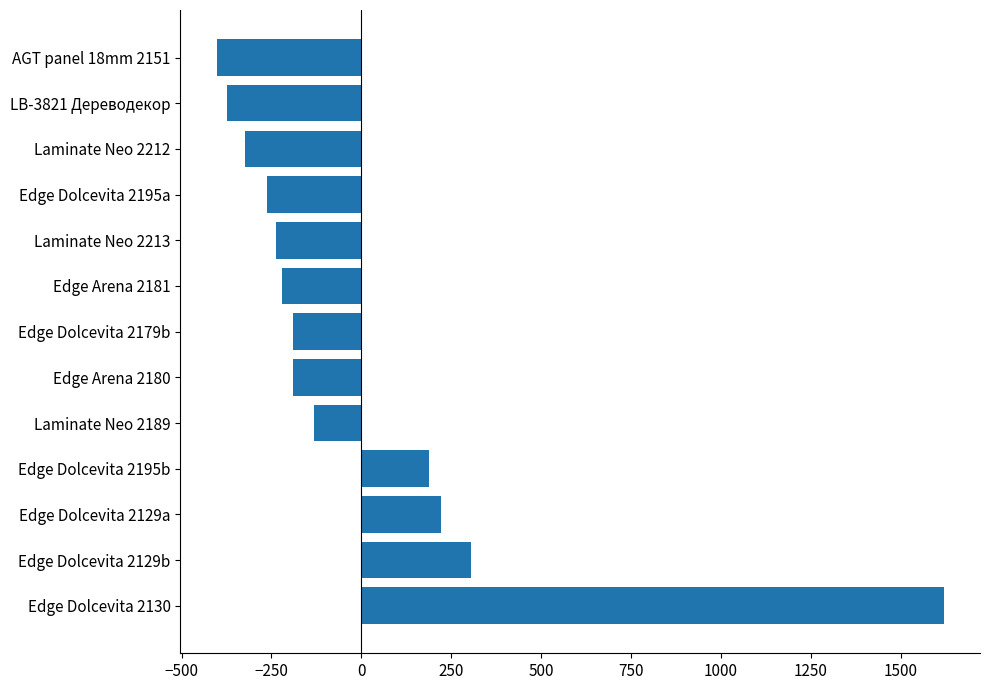

Where is the data nearest to the value 608?

Edge Dolcevita 2129b